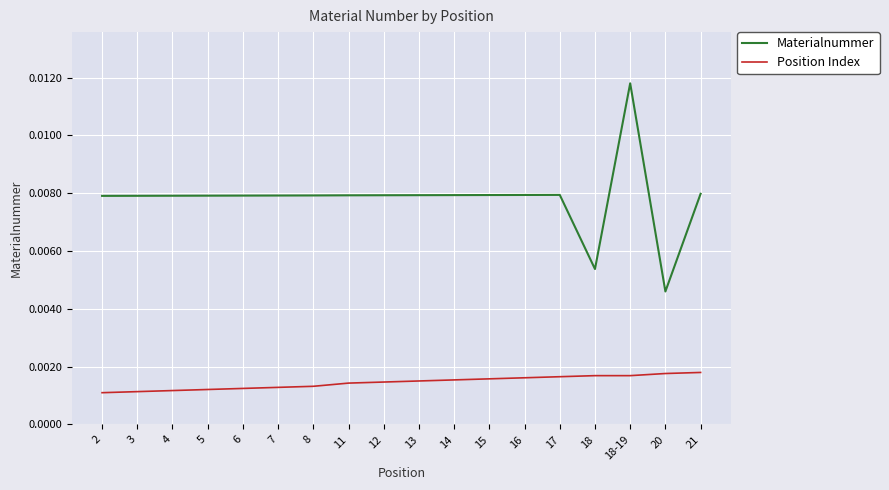

True or false: Position Index and Materialnummer intersect in this chart.

False